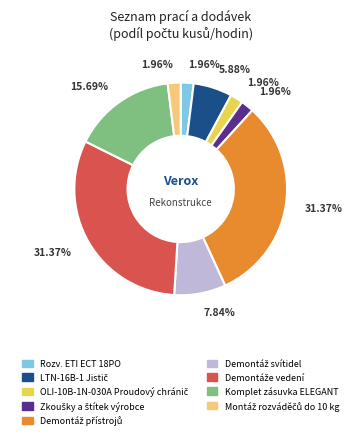

How many segments does this pie chart have?

9